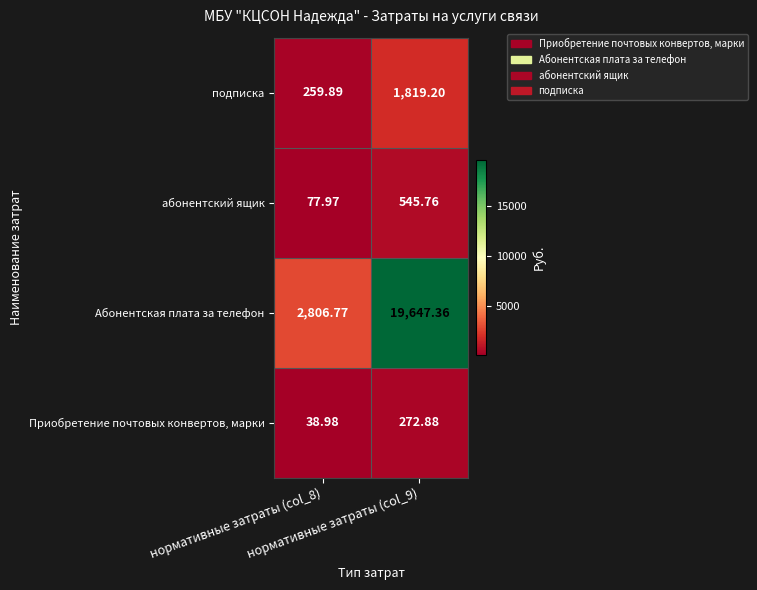

Which series has the largest total across all categories?

Абонентская плата за телефон